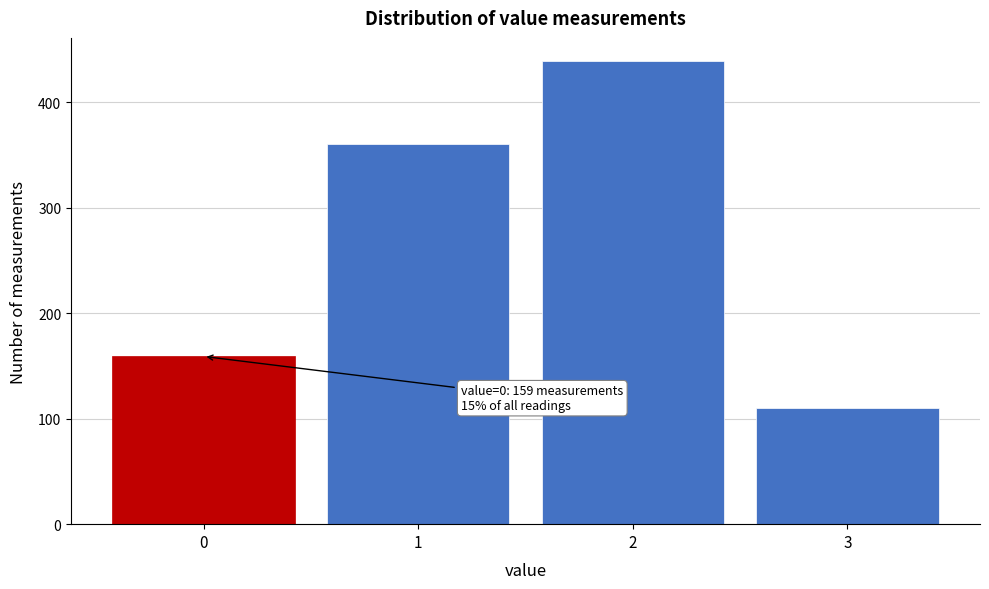

Reading right to left, transcribe all the data shown in this chart.

110	439	360	159